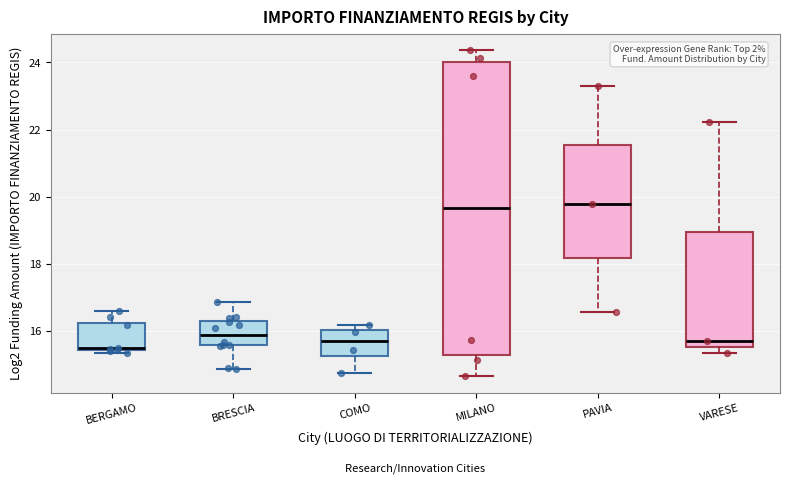

Reading left to right, transcribe this box plot: for each box, give where its median line is, the range the box spans, and where its two whiskers end, as read against the y-axis. The values are not printed on the chart, so give them approximately, as read against the axis.

BERGAMO: median 15.4 (just above the box's lower edge), box 15.4 to 16.2, whiskers 15.4 (just below the box's lower edge) to 16.6
BRESCIA: median 15.8, box 15.6 to 16.2, whiskers 14.8 to 16.8
COMO: median 15.6, box 15.2 to 16.0, whiskers 14.8 to 16.2
MILANO: median 19.6, box 15.2 to 24.0, whiskers 14.6 to 24.4
PAVIA: median 19.8, box 18.2 to 21.6, whiskers 16.6 to 23.2
VARESE: median 15.6 (just above the box's lower edge), box 15.6 to 19.0, whiskers 15.4 to 22.2